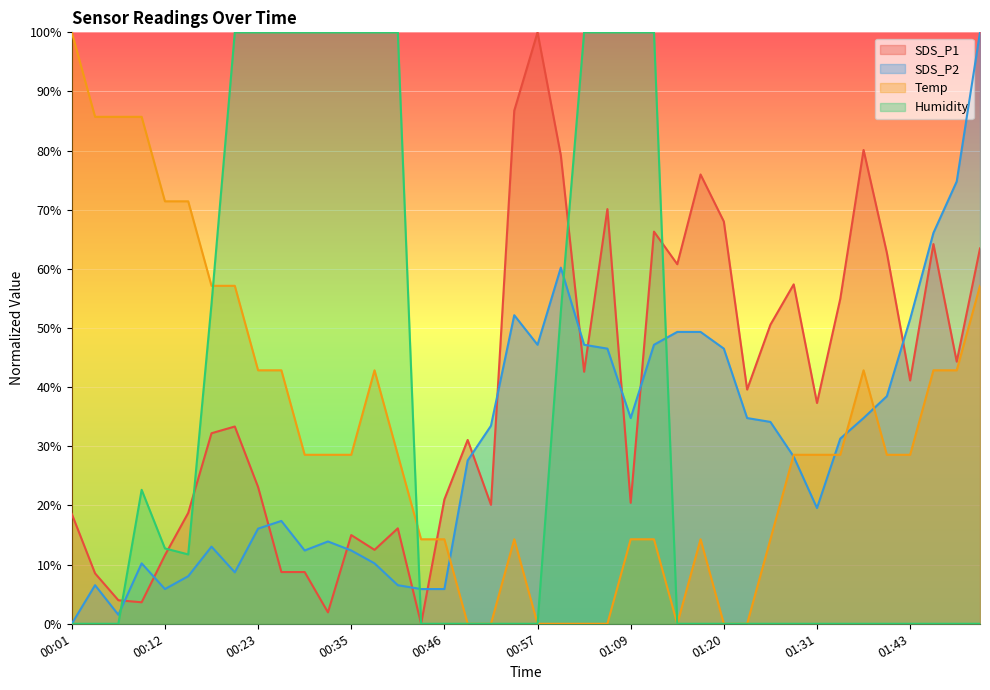

What is the maximum value for Humidity?

100.0